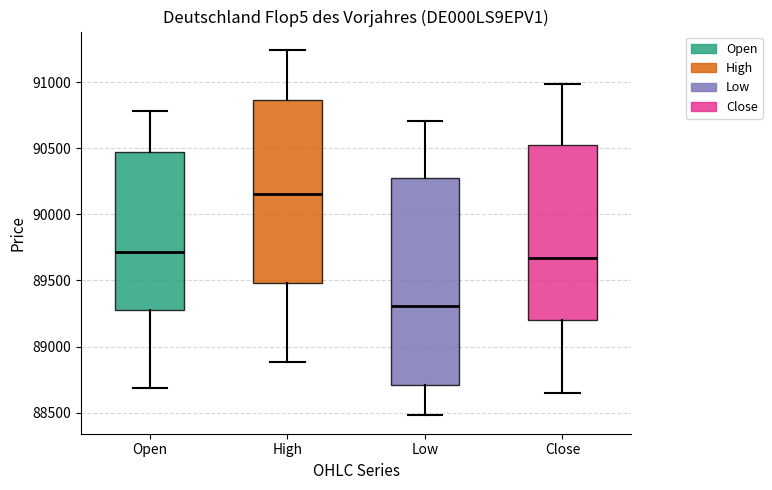

Which box has the highest median line?

High